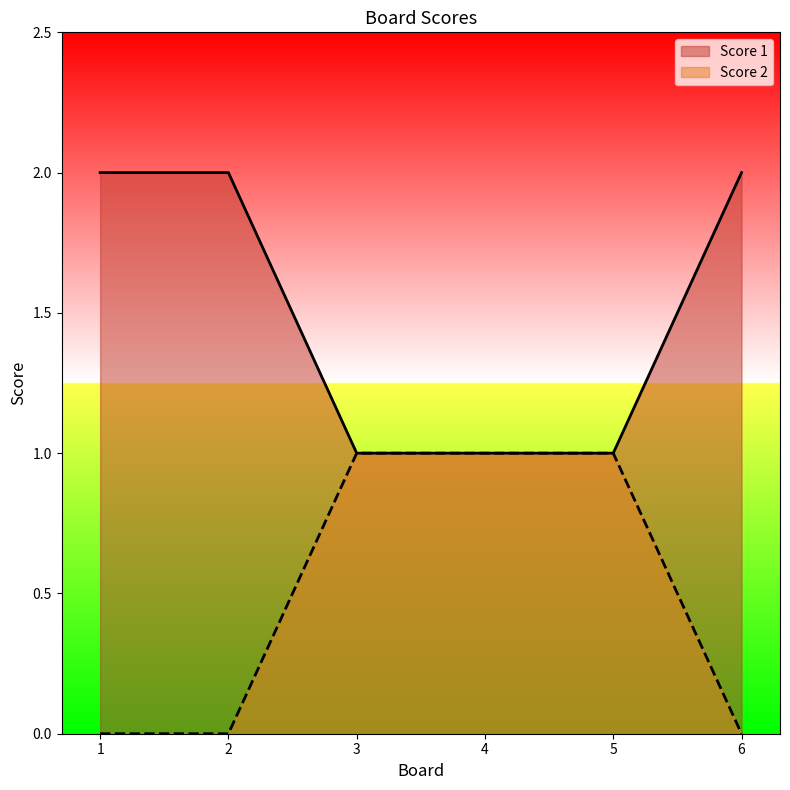

Does the chart display data point markers on the line(s)?

No